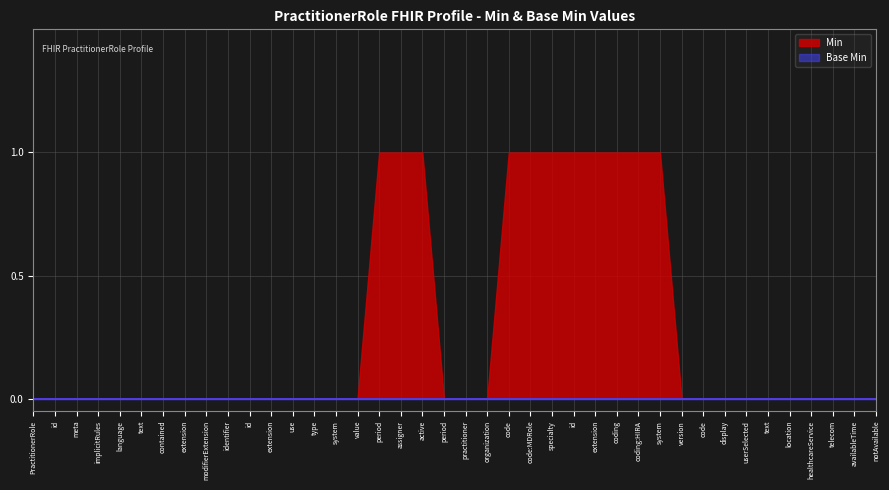

At how many categories does at least one series exceed 0?

11